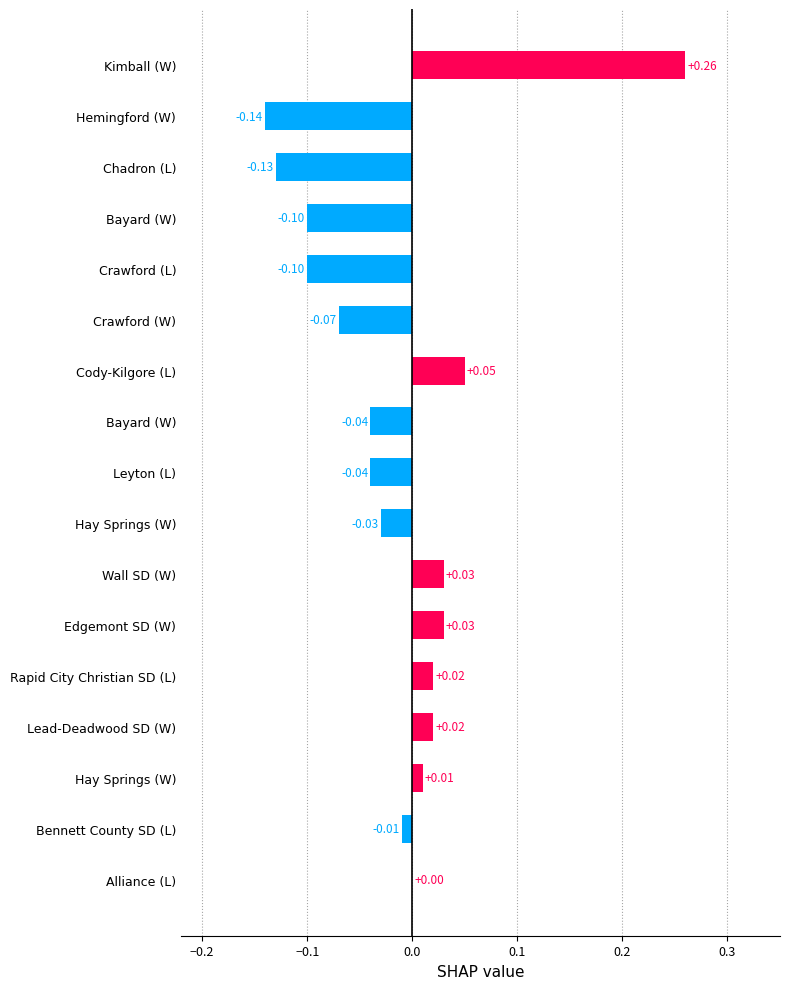

List the labels in order of value, largest first.

Kimball (W), Cody-Kilgore (L), Wall SD (W), Edgemont SD (W), Rapid City Christian SD (L), Lead-Deadwood SD (W), Hay Springs (W), Alliance (L), Bennett County SD (L), Hay Springs (W), Bayard (W), Leyton (L), Crawford (W), Bayard (W), Crawford (L), Chadron (L), Hemingford (W)